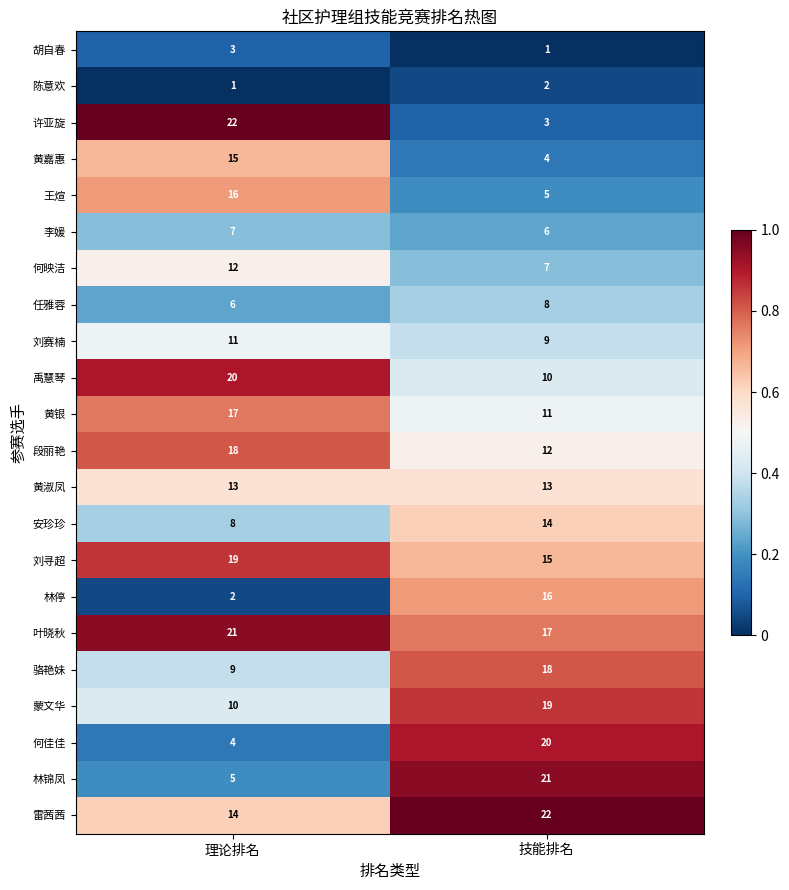

Read the 段丽艳 value at 理论排名.

18